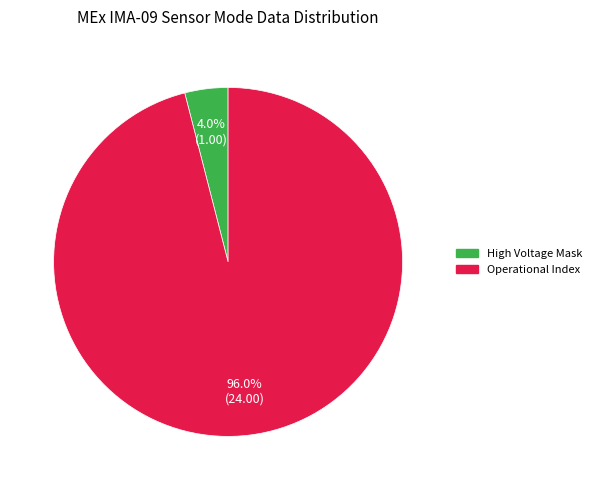

How many segments does this pie chart have?

2